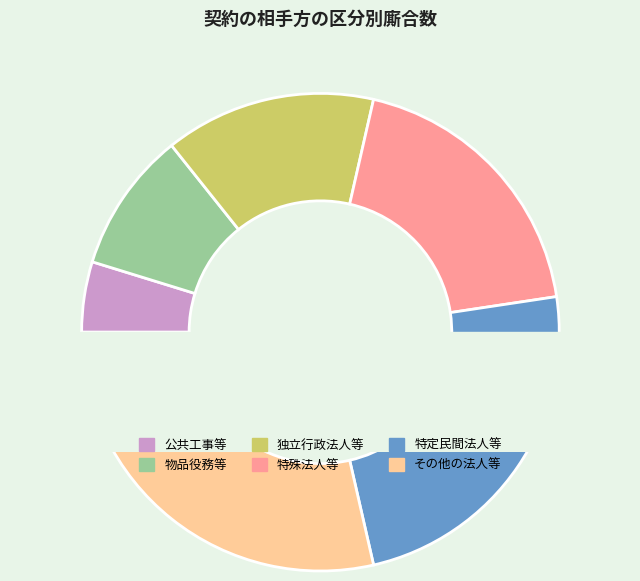

How many segments does this pie chart have?

6